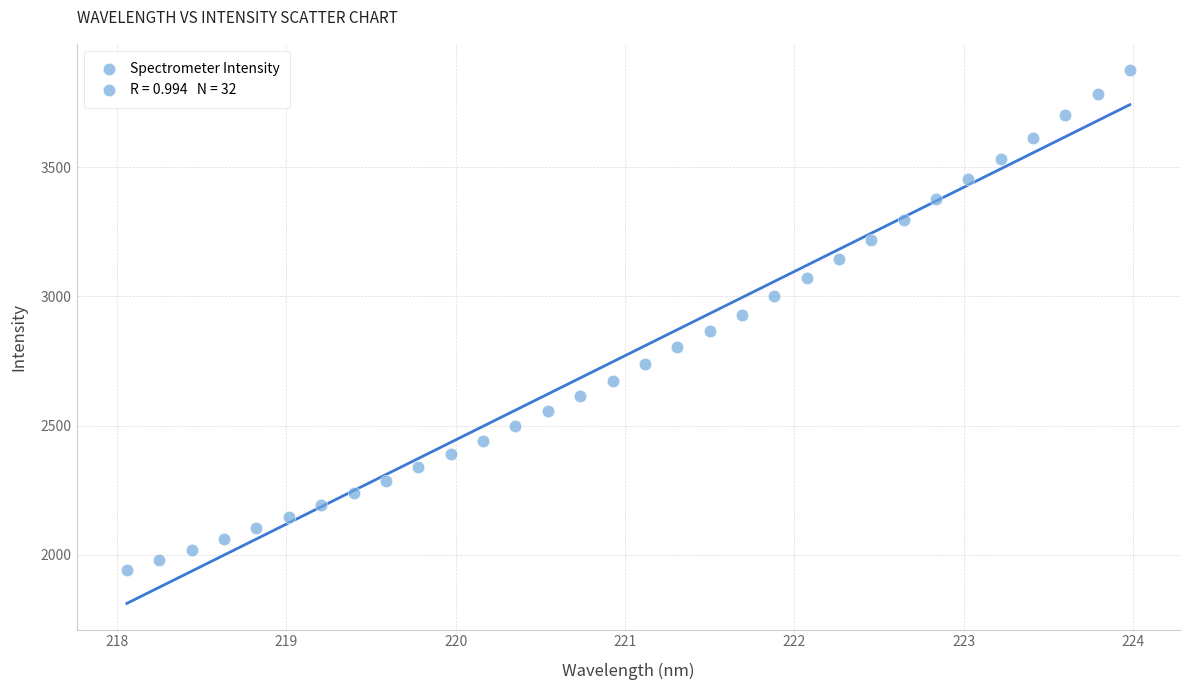

What is the range of Y values (max minus min)?

1934.5